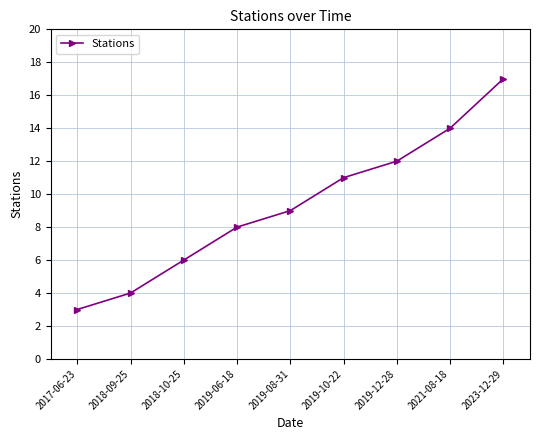

What is the sum of the values at 2019-12-28 and 2017-06-23?

15